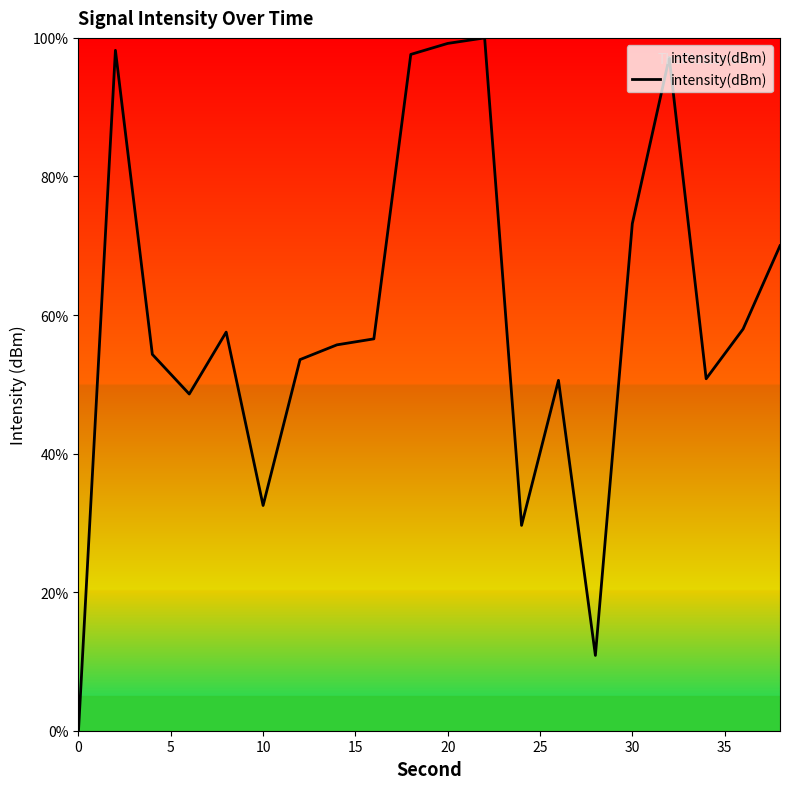

What is the maximum value shown in the chart?

100.0